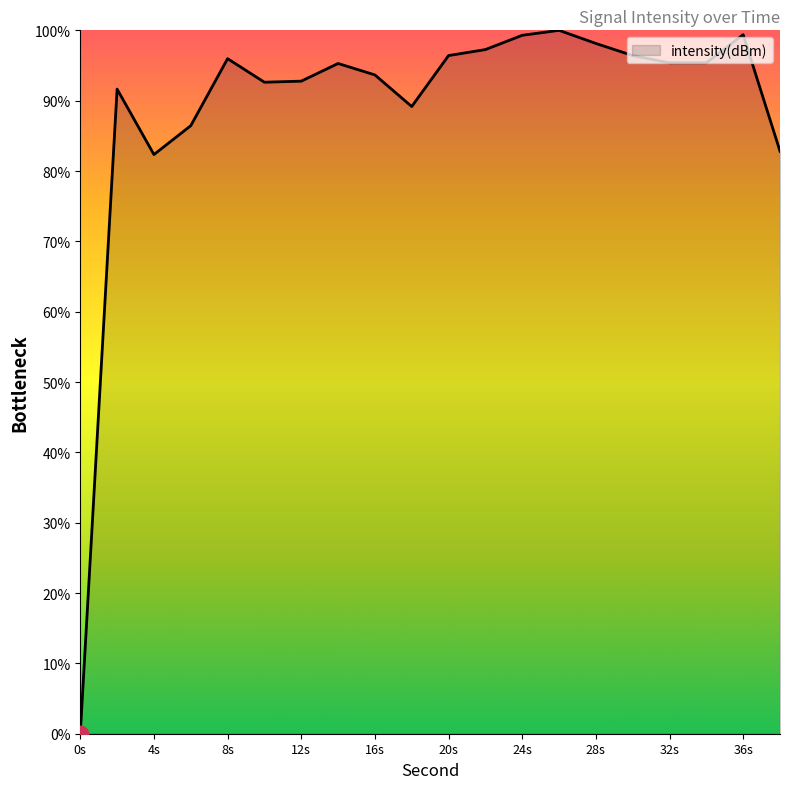

What is the difference between the maximum and minimum values?

100.0